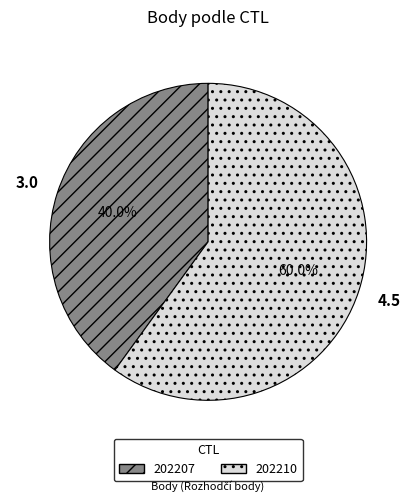

To the nearest percent, what is the difference between the 202210 and 202207 slice percentages?

20%